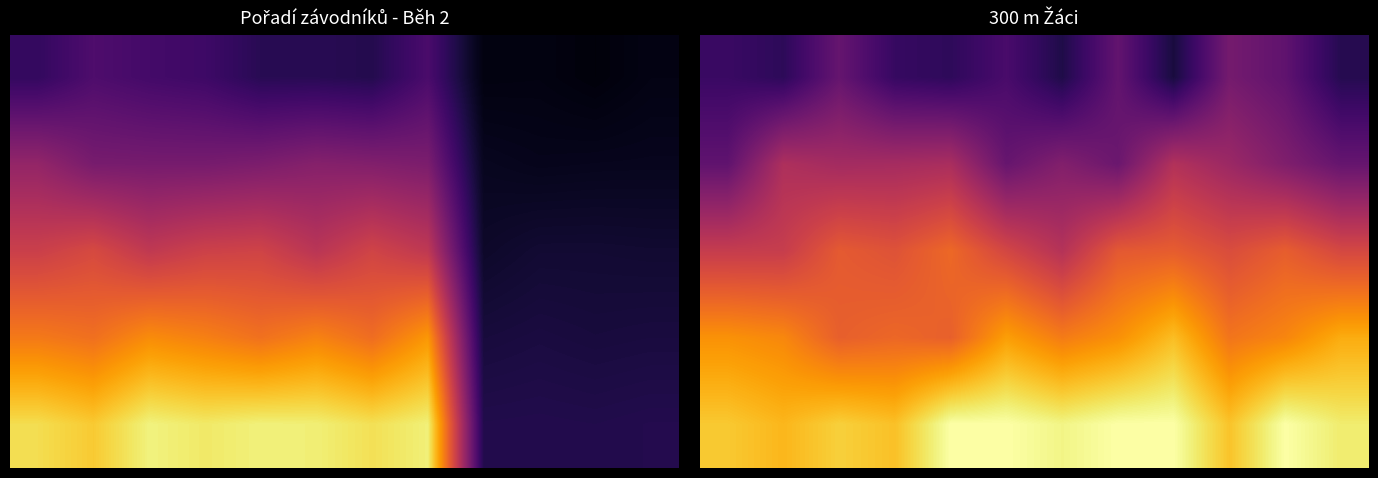

Which category has the lowest value across all series?

8